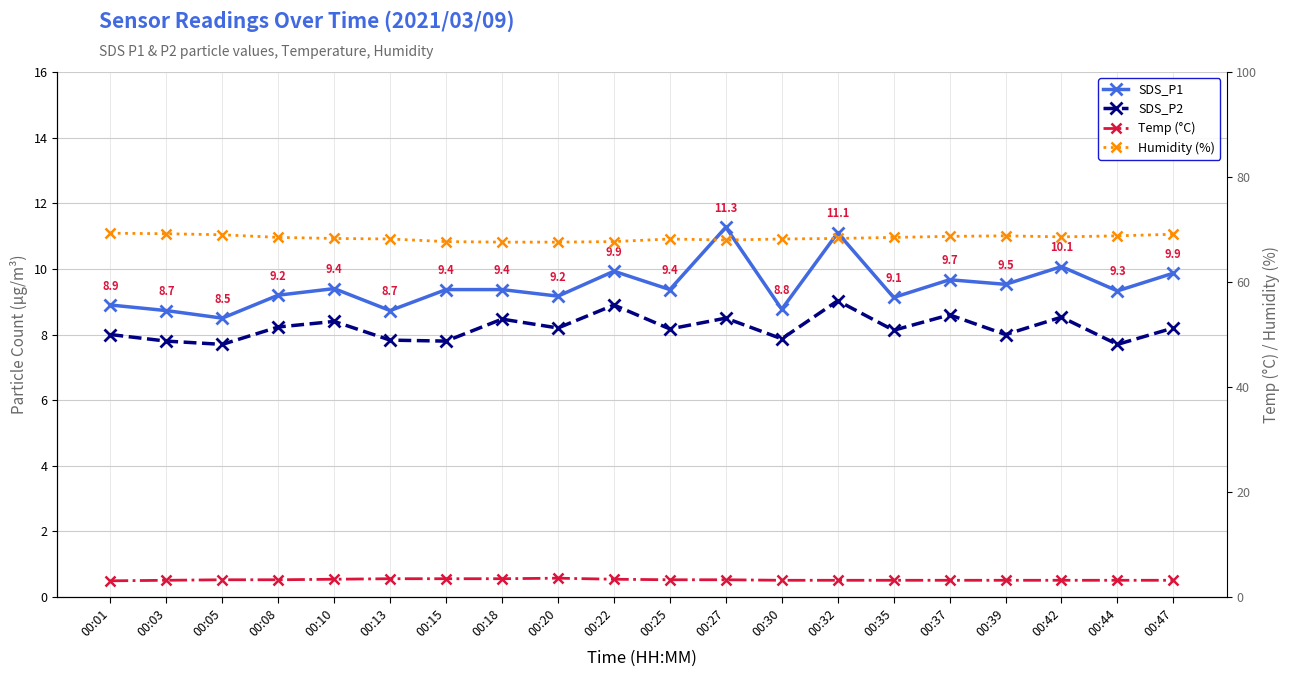

What is the minimum value for SDS_P1?

8.5